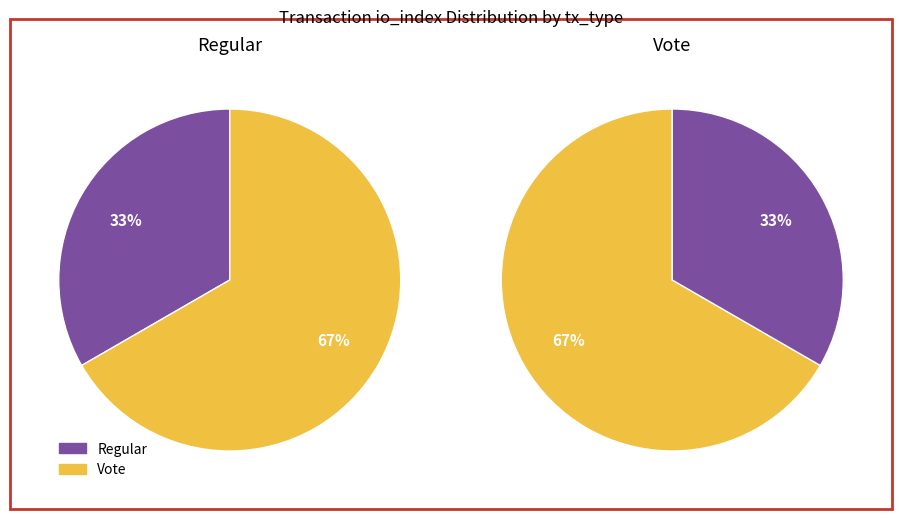

Between tx_type: Regular and tx_type: Vote, which is larger?

tx_type: Vote